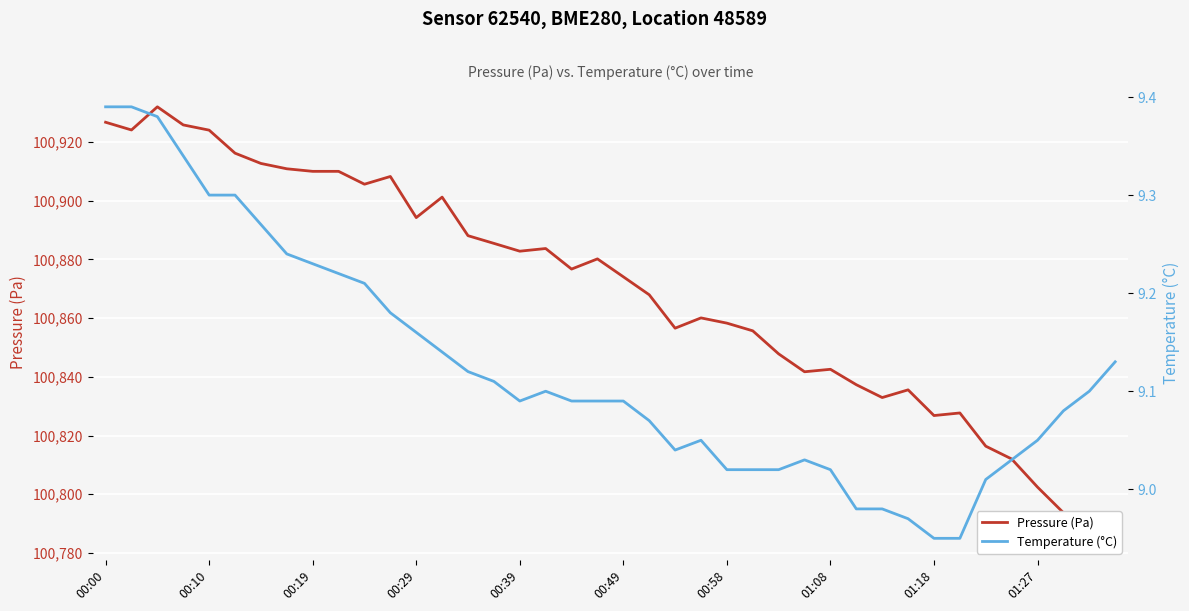

How many data points does each series have?

40